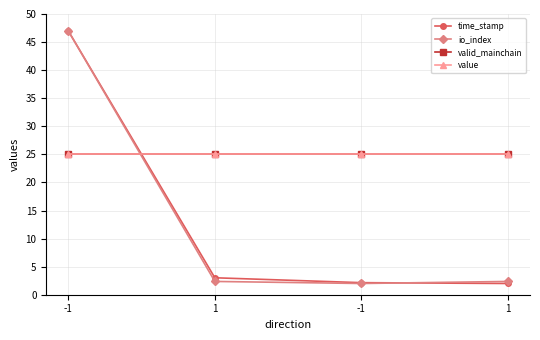

Where do value and io_index first cross each other?

-1 and 1